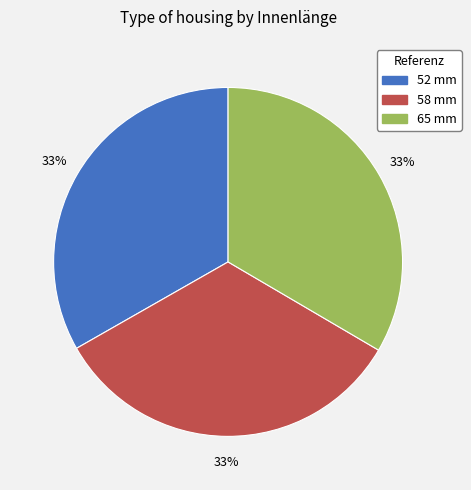

Combined, do 58 mm and 52 mm account for over 50%?

Yes